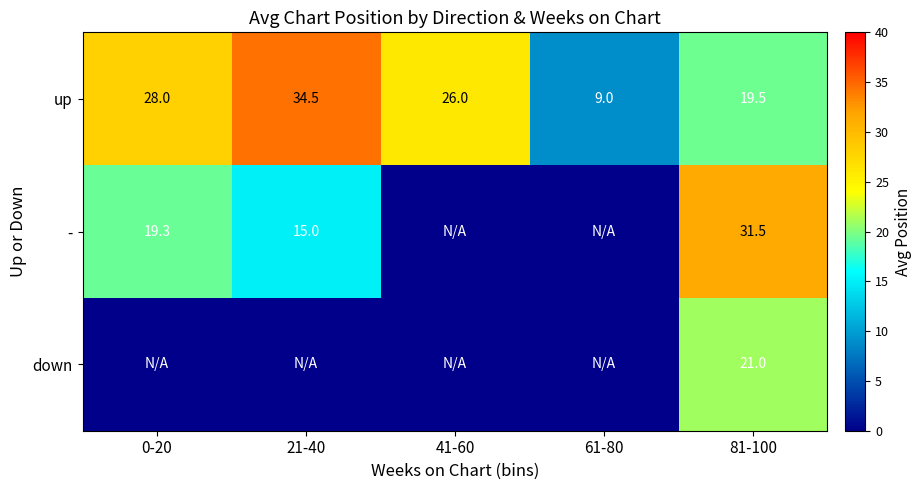

What is the lowest value of the up series?

9.0